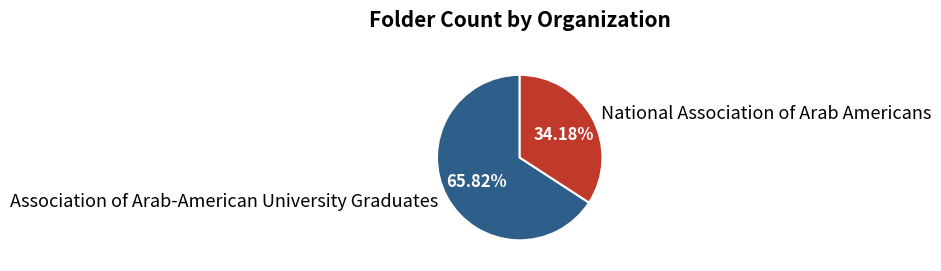

The National Association of Arab Americans slice represents 34% of the pie. True or false?

True